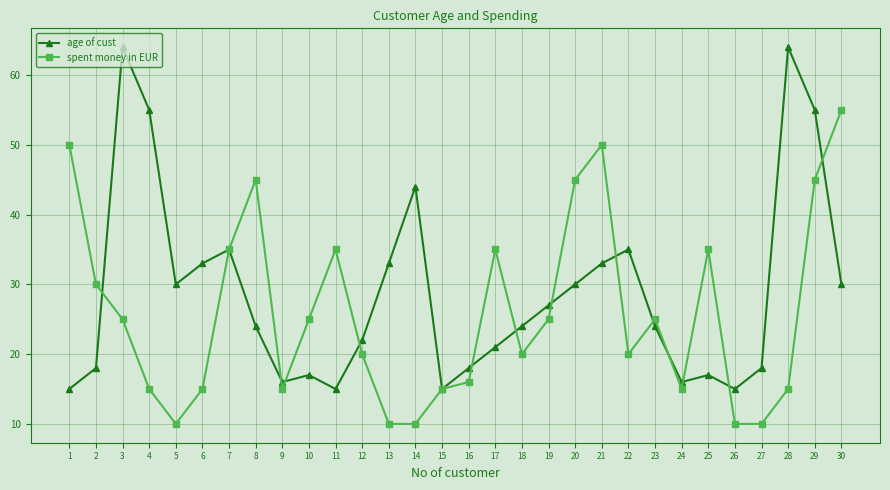

The spent money in EUR series shows 17 at 2. True or false?

False